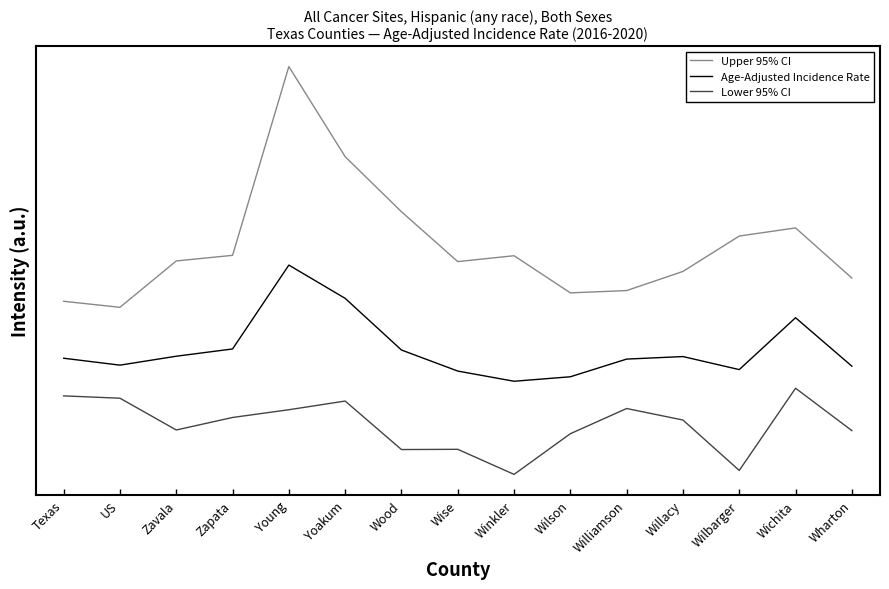

How many interior local peaks does the Age-Adjusted Incidence Rate series have?

3